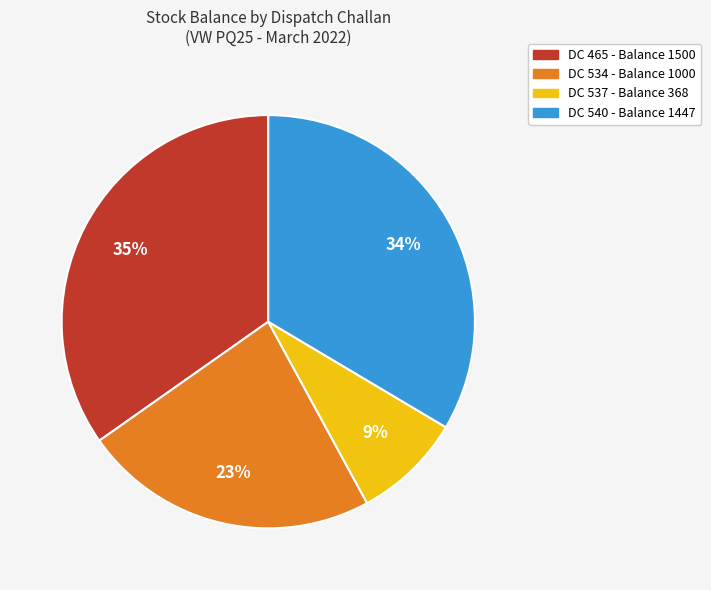

To the nearest percent, what is the average slice percentage?

25%